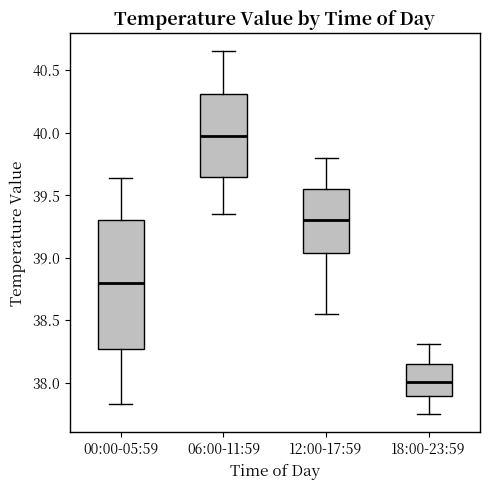

Where does the median line of the box for 06:00-11:59 sit on the y-axis? The values are not printed on the chart, so give them approximately, as read against the axis.

40.00